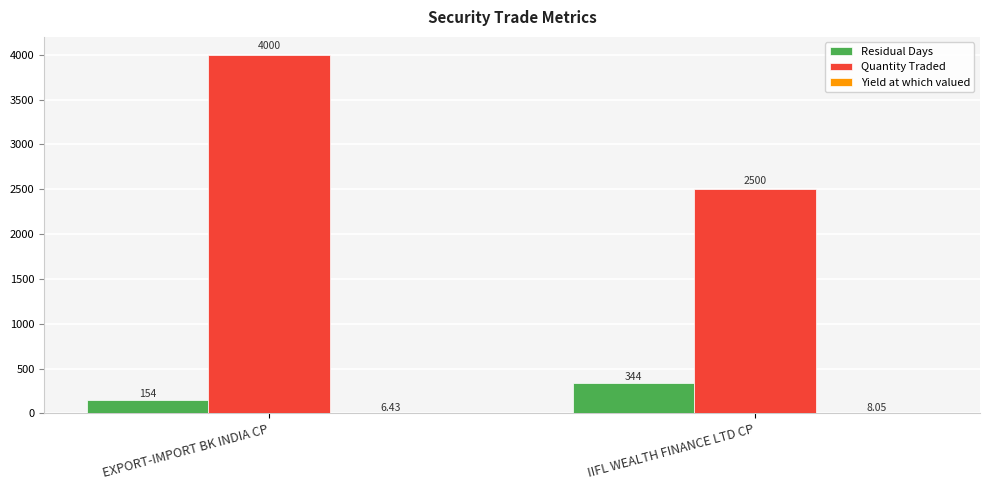

What is the sum of all Quantity Traded values?

6500.0